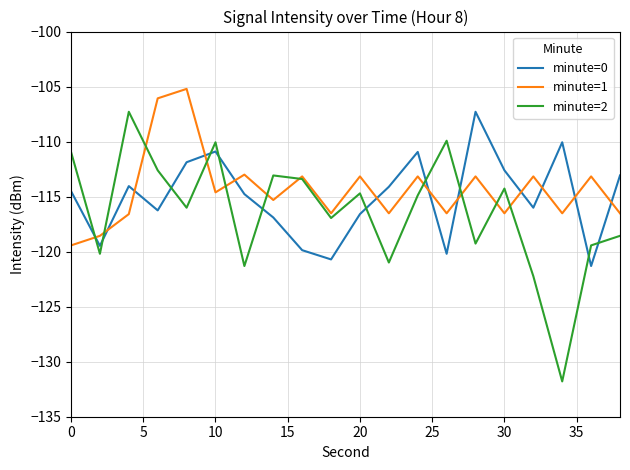

Which series has the largest range (max minus min)?

minute=2